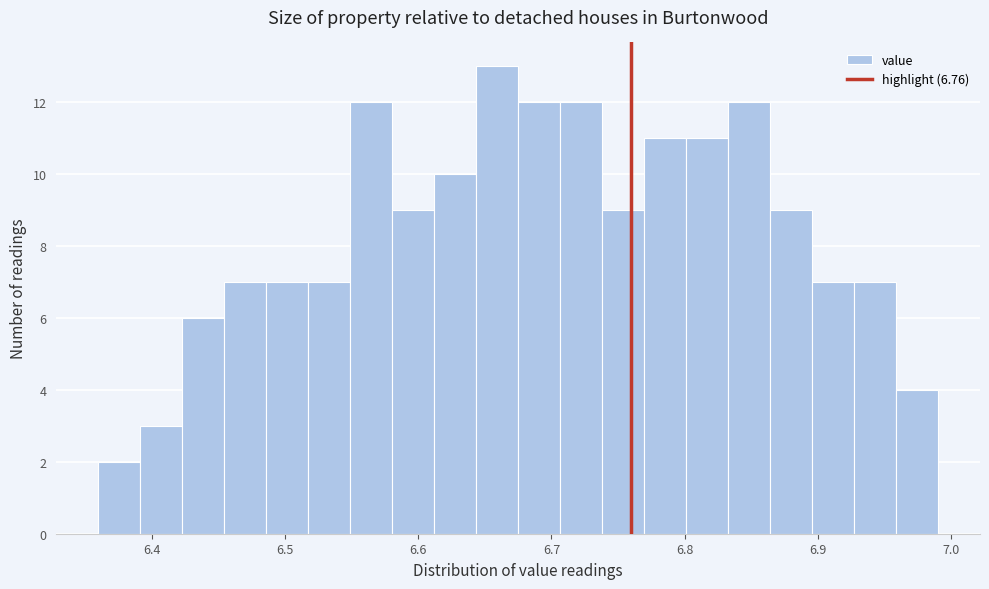

Read against the x-axis, roughly where is the centre of the tallest bar?

6.66